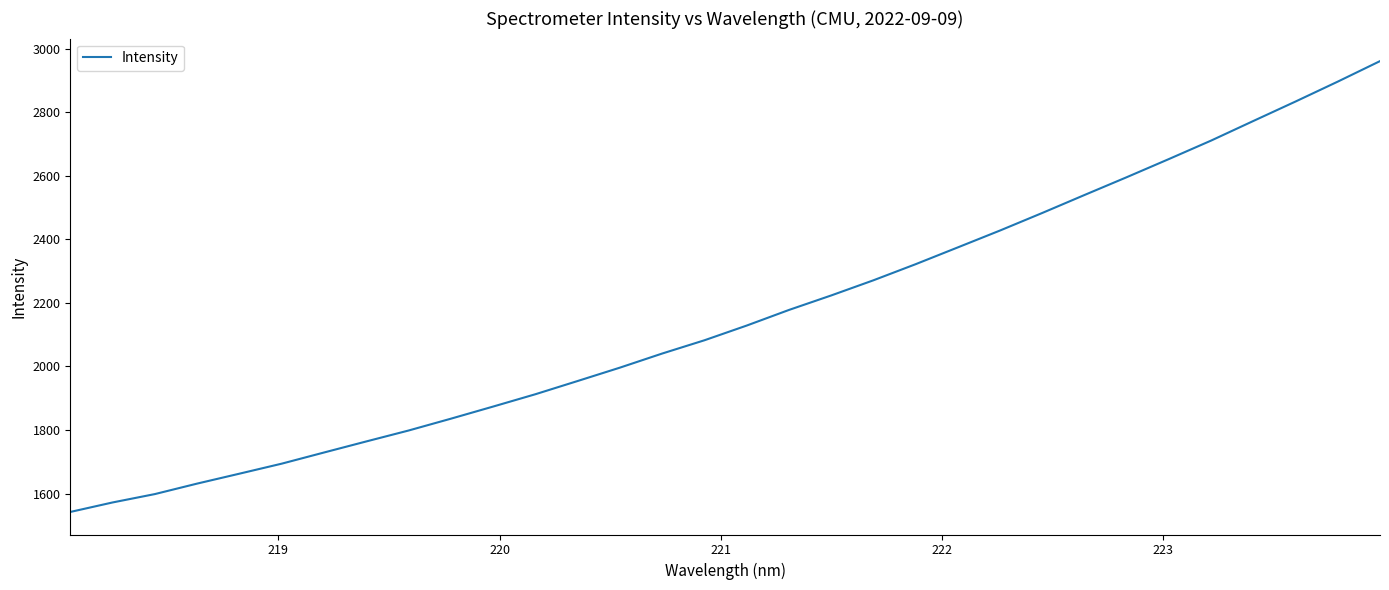

What is the greatest value displayed?

2960.5